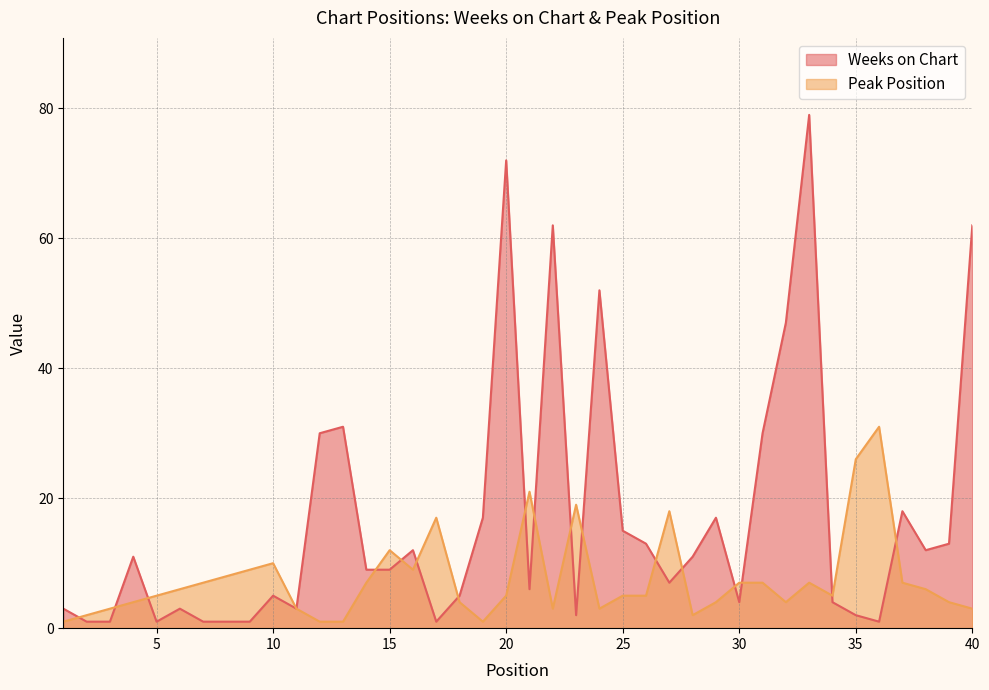

Reading left to right, transcribe all the data shown in this chart.

Weeks on Chart: 1=3	2=1	3=1	4=11	5=1	6=3	7=1	8=1	9=1	10=5	11=3	12=30	13=31	14=9	15=9	16=12	17=1	18=5	19=17	20=72	21=6	22=62	23=2	24=52	25=15	26=13	27=7	28=11	29=17	30=4	31=30	32=47	33=79	34=4	35=2	36=1	37=18	38=12	39=13	40=62
Peak Position: 1=1	2=2	3=3	4=4	5=5	6=6	7=7	8=8	9=9	10=10	11=3	12=1	13=1	14=7	15=12	16=9	17=17	18=4	19=1	20=5	21=21	22=3	23=19	24=3	25=5	26=5	27=18	28=2	29=4	30=7	31=7	32=4	33=7	34=5	35=26	36=31	37=7	38=6	39=4	40=3